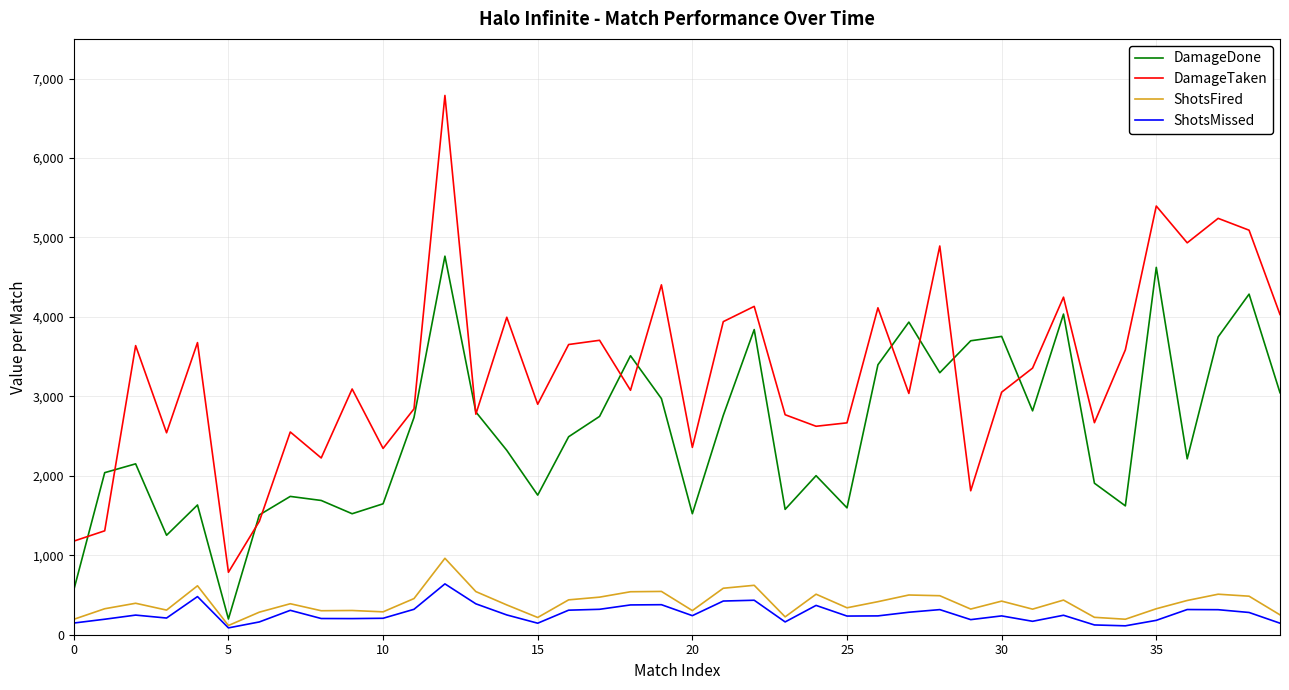

Which series has the largest total across all categories?

DamageTaken